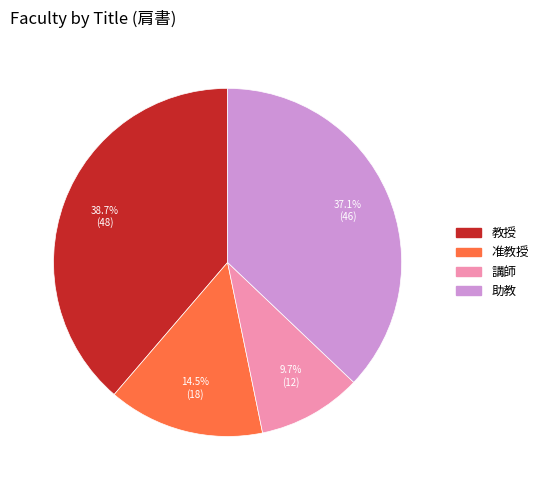

Which slice is the largest?

教授